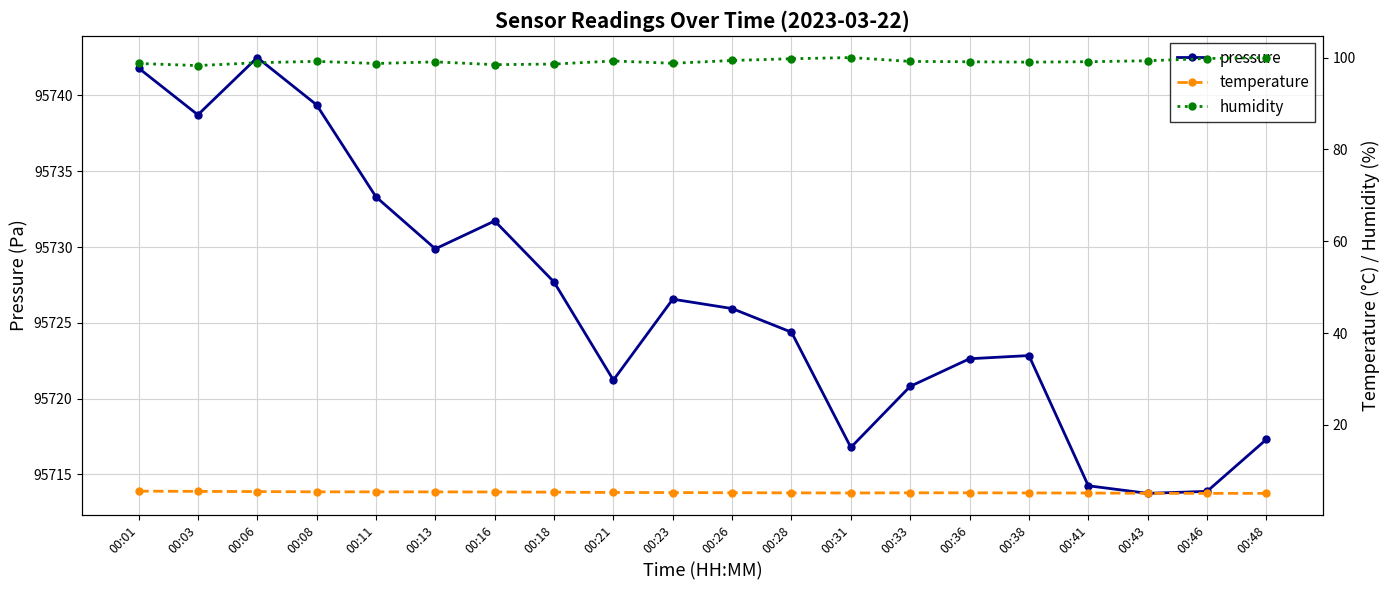

What is the spread (max minus min) of values at 00:26?

95720.7